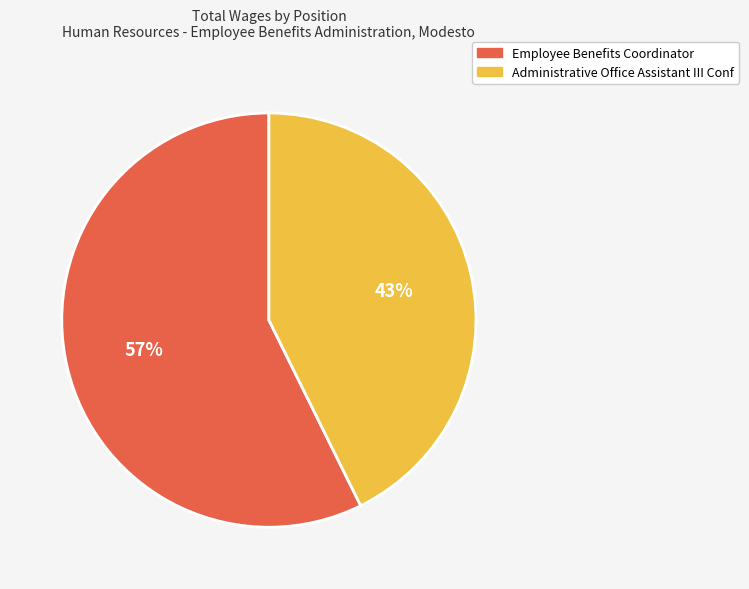

How many slices are in this pie chart?

2